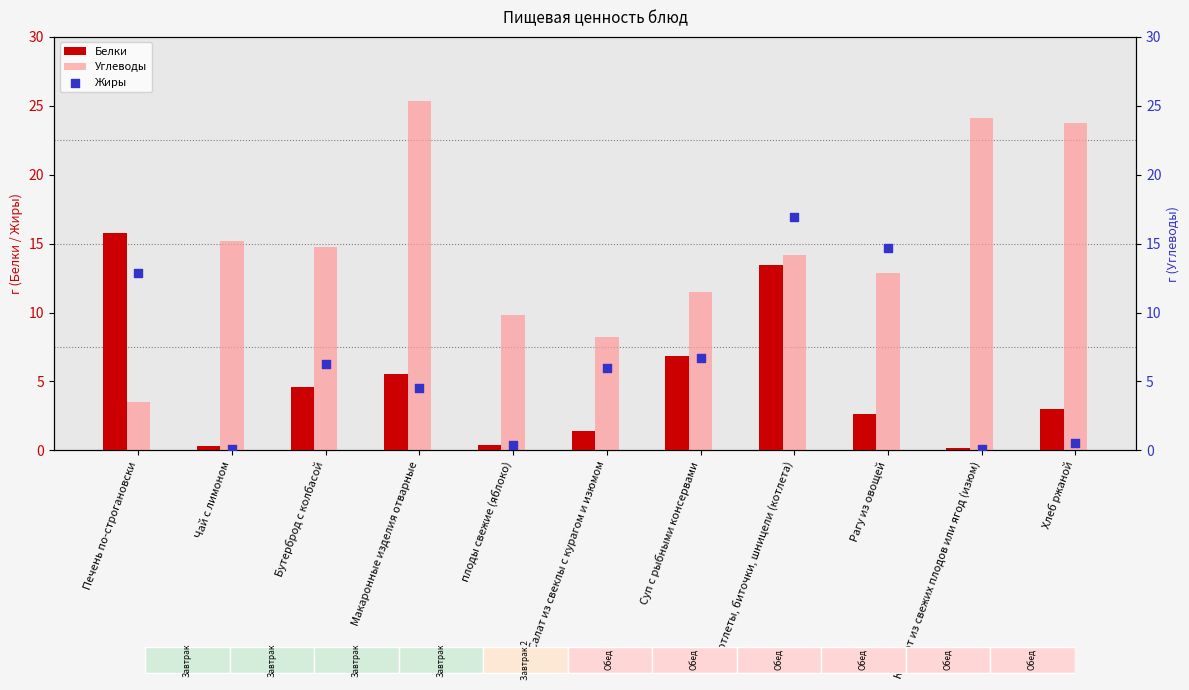

What are all the series names shown in the legend?

Белки, Углеводы, Жиры